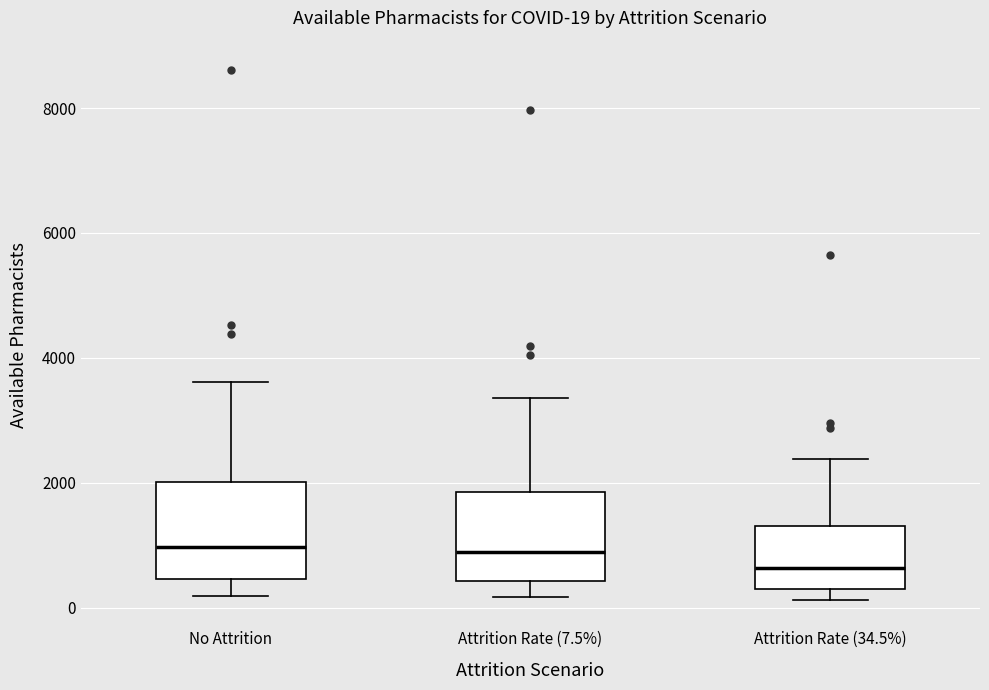

Which box's median line is the lowest?

Attrition Rate (34.5%)